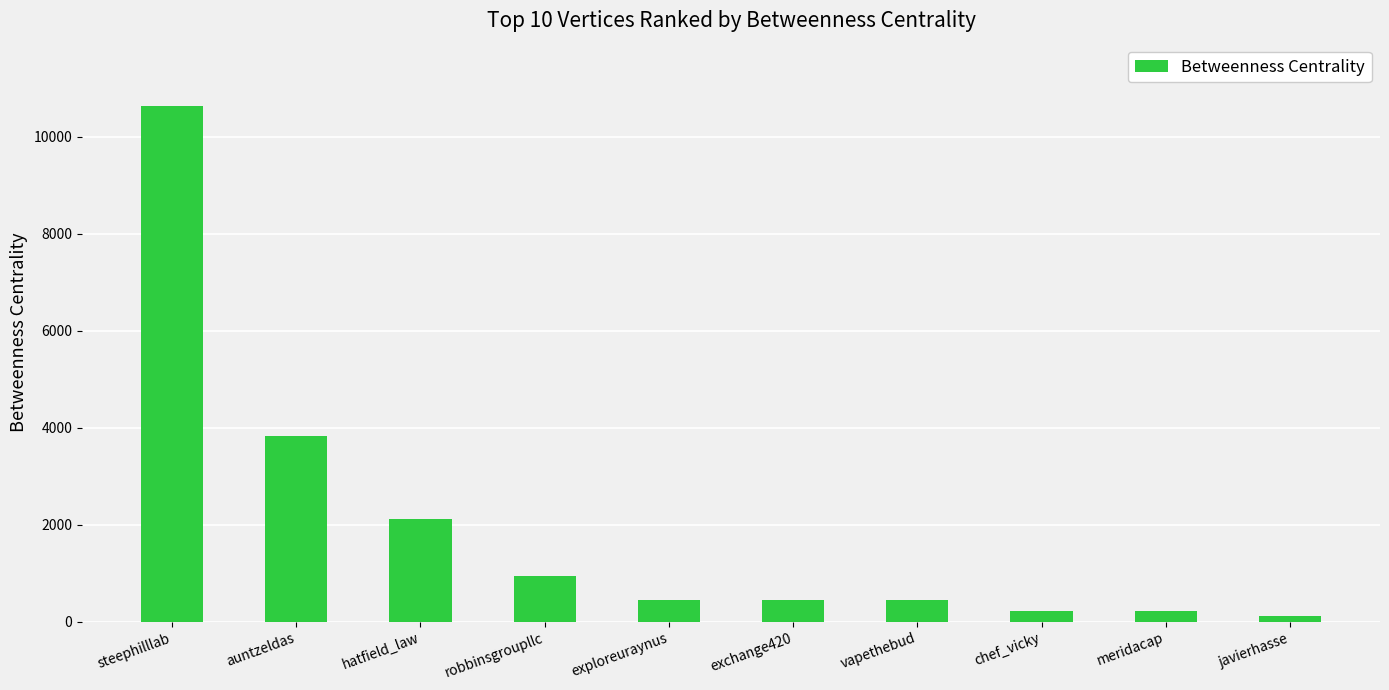

What is the change in value from steephilllab to auntzeldas?

-6801